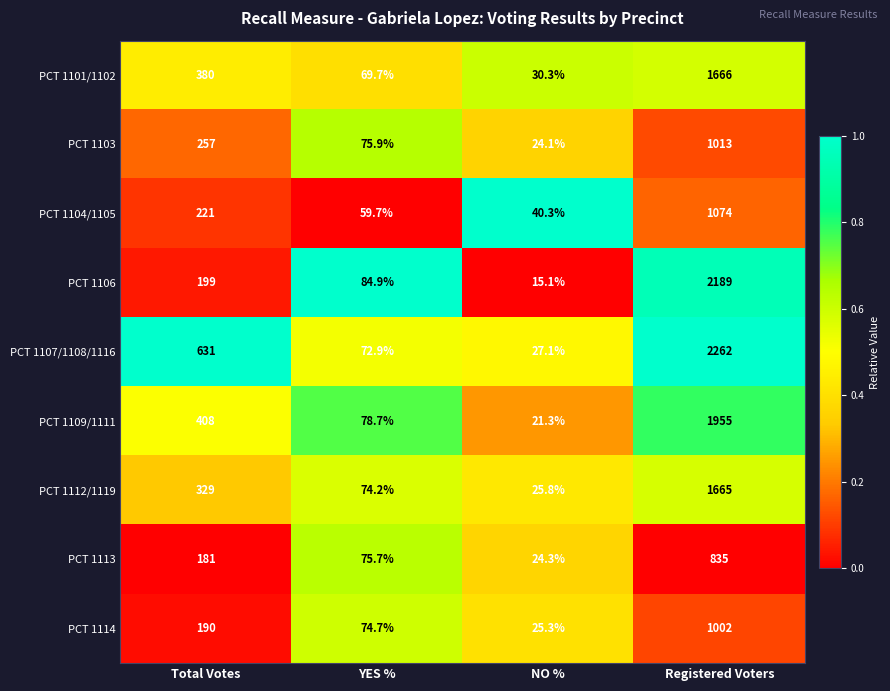

What is the maximum value shown in the chart?

2262.0